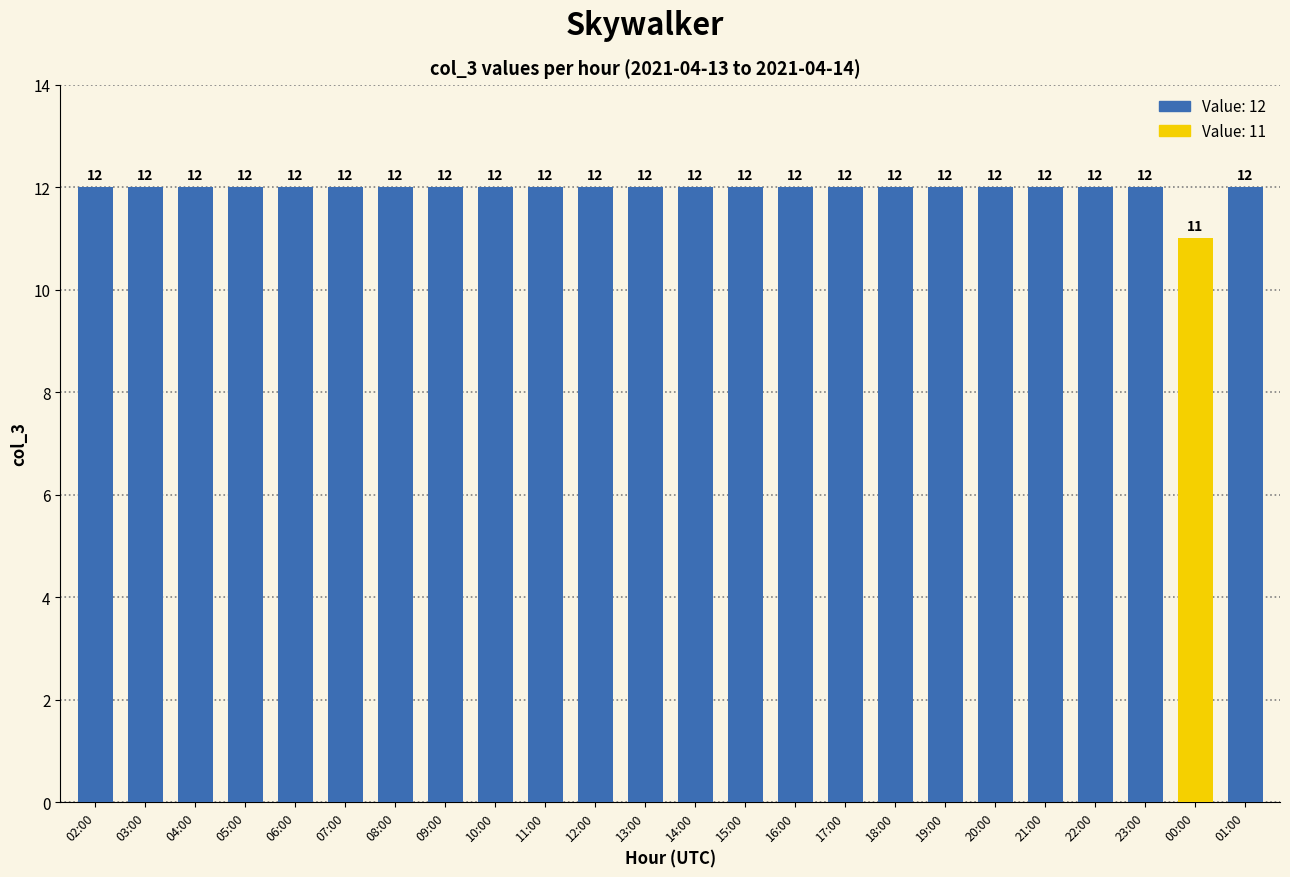

Are the bars horizontal?

No